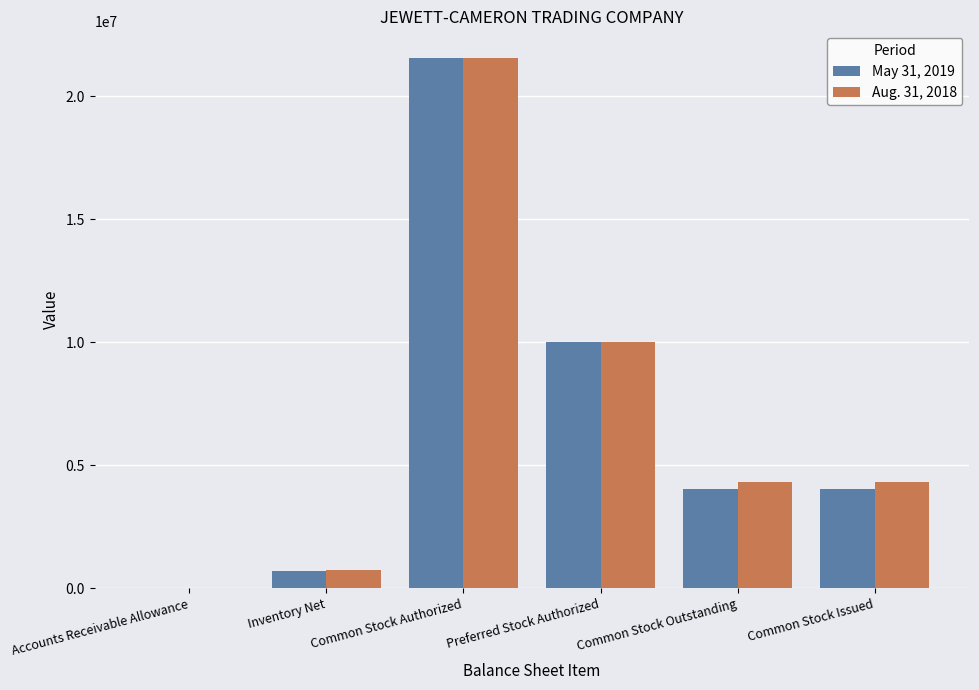

Reading right to left, list all the values displayed in this chart.

May 31, 2019: Common Stock Issued=4015396	Common Stock Outstanding=4015396	Preferred Stock Authorized=10000000	Common Stock Authorized=21567564	Inventory Net=672760	Accounts Receivable Allowance=0
Aug. 31, 2018: Common Stock Issued=4314659	Common Stock Outstanding=4314659	Preferred Stock Authorized=10000000	Common Stock Authorized=21567564	Inventory Net=753360	Accounts Receivable Allowance=0